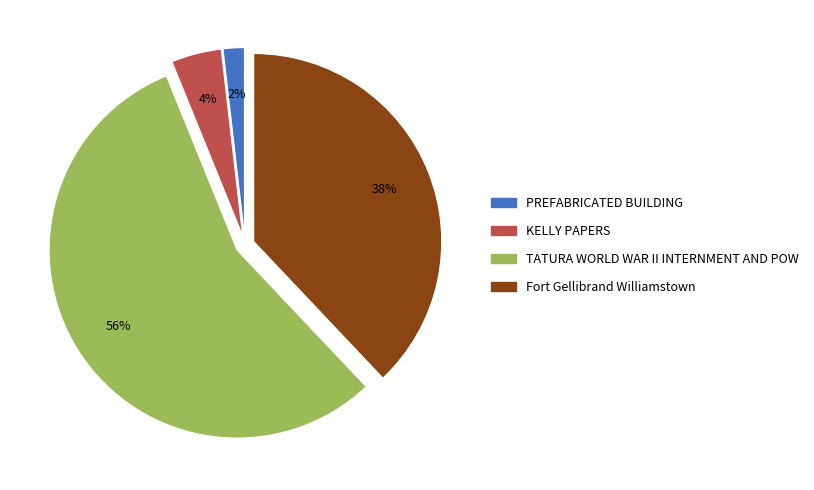

Do TATURA WORLD WAR II INTERNMENT AND POW and PREFABRICATED BUILDING together represent more than half of the pie?

Yes